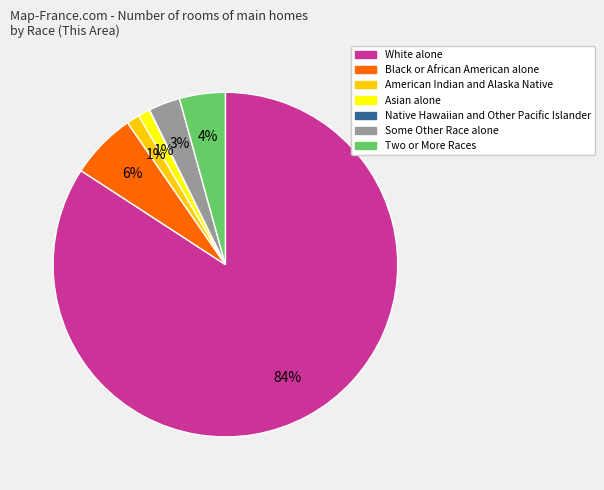

The White alone slice represents 76% of the pie. True or false?

False